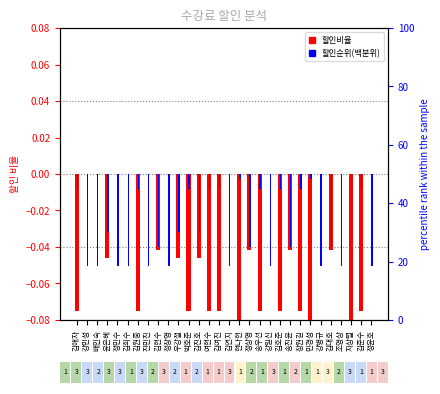

How many bars are there in each group?

2